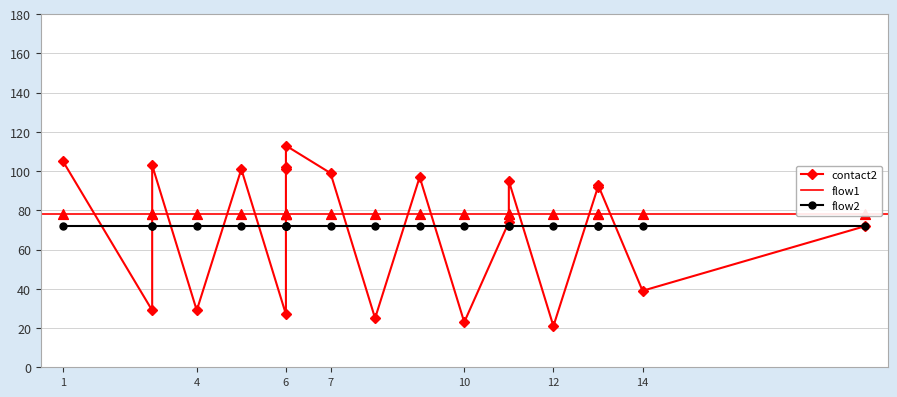

Which series contains the highest Y value?

contact2